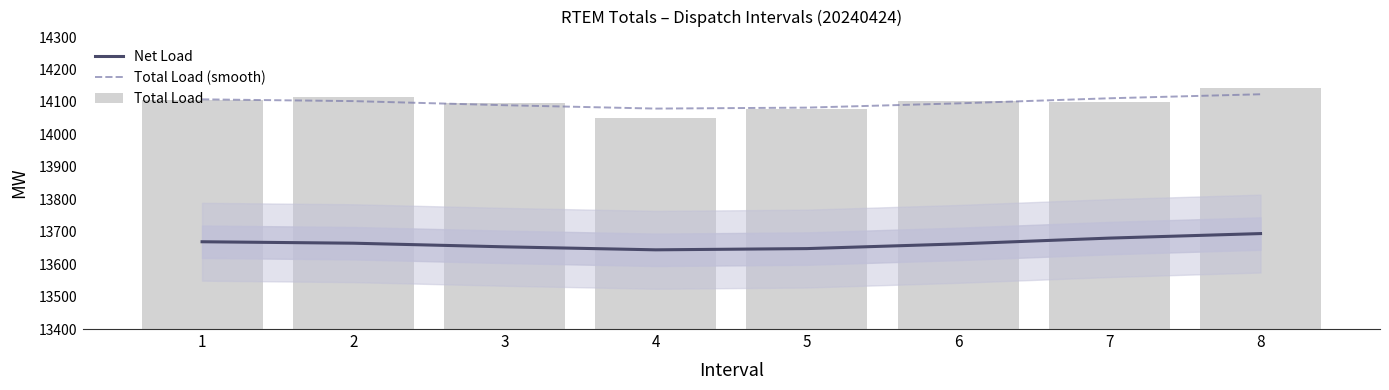

What is the value of the Net Load bar at the 7th from the left?

13680.3